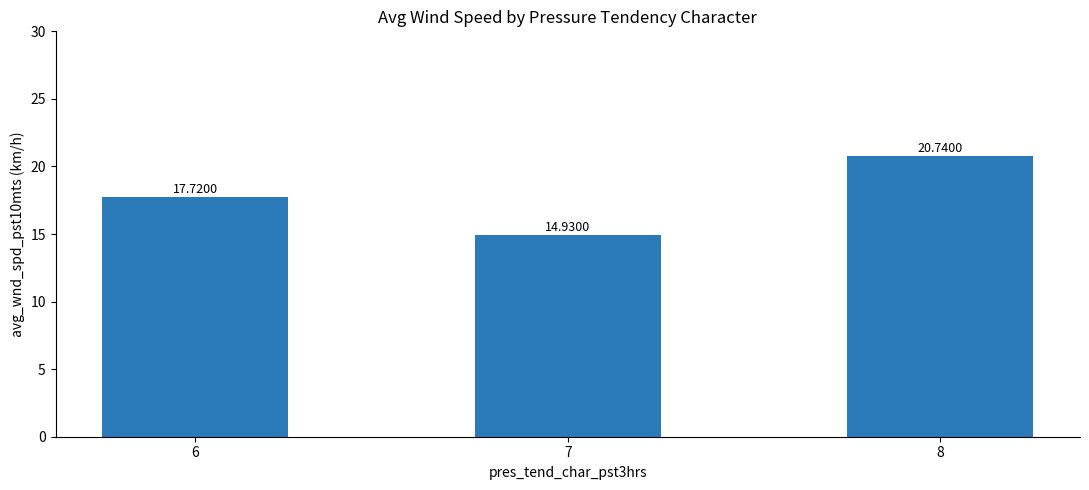

At which label is the value closest to 17?

6